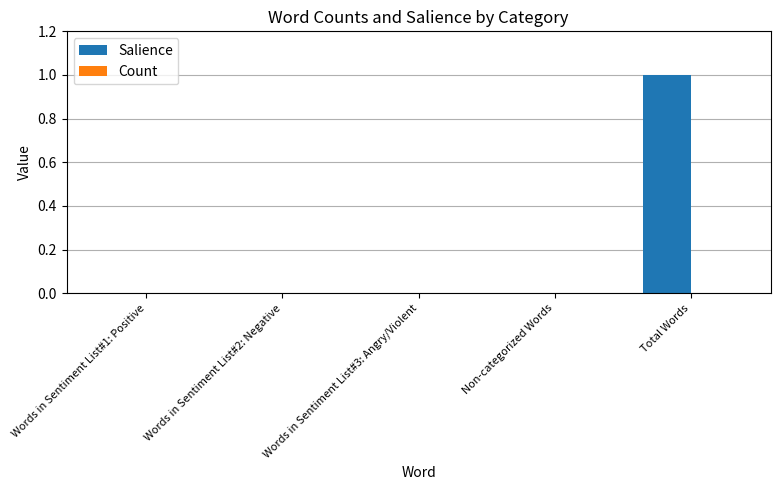

True or false: the data shows 0 at Total Words.

False